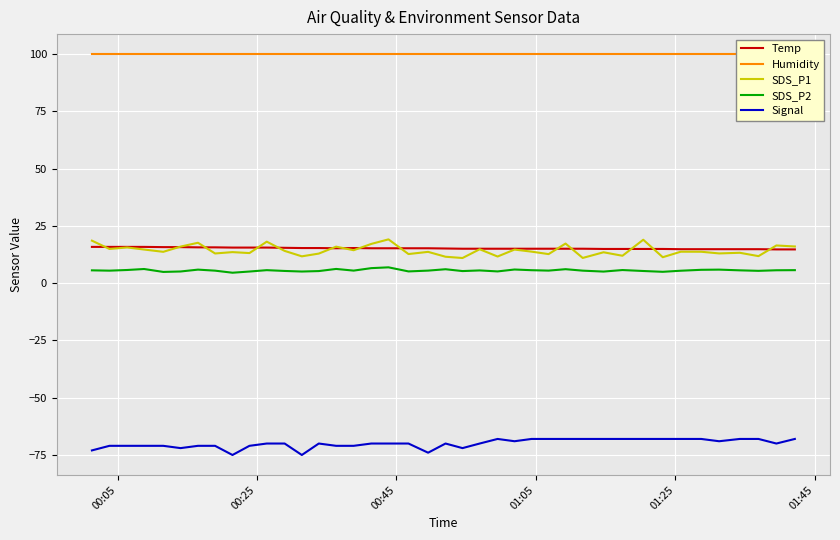

True or false: SDS_P1 and SDS_P2 cross at least once.

False